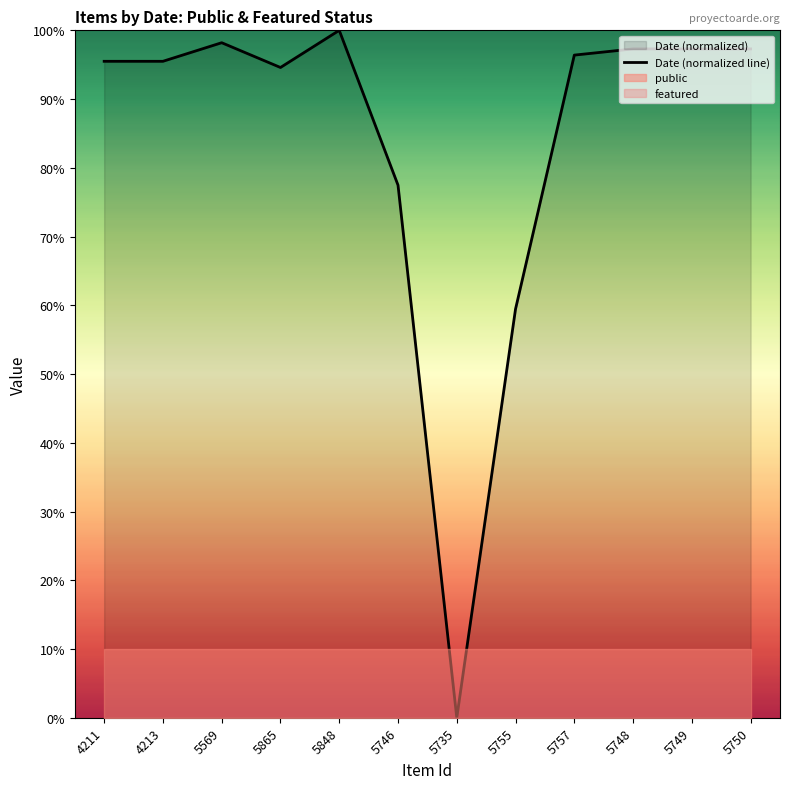

Does the chart have visible grid lines?

No